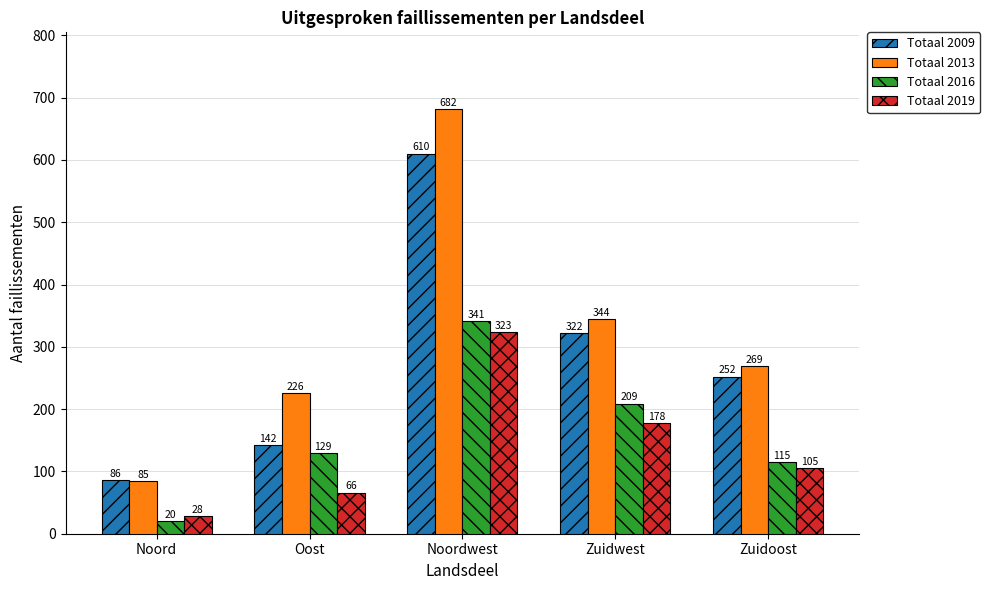

Which series has the widest spread of values?

Totaal 2013